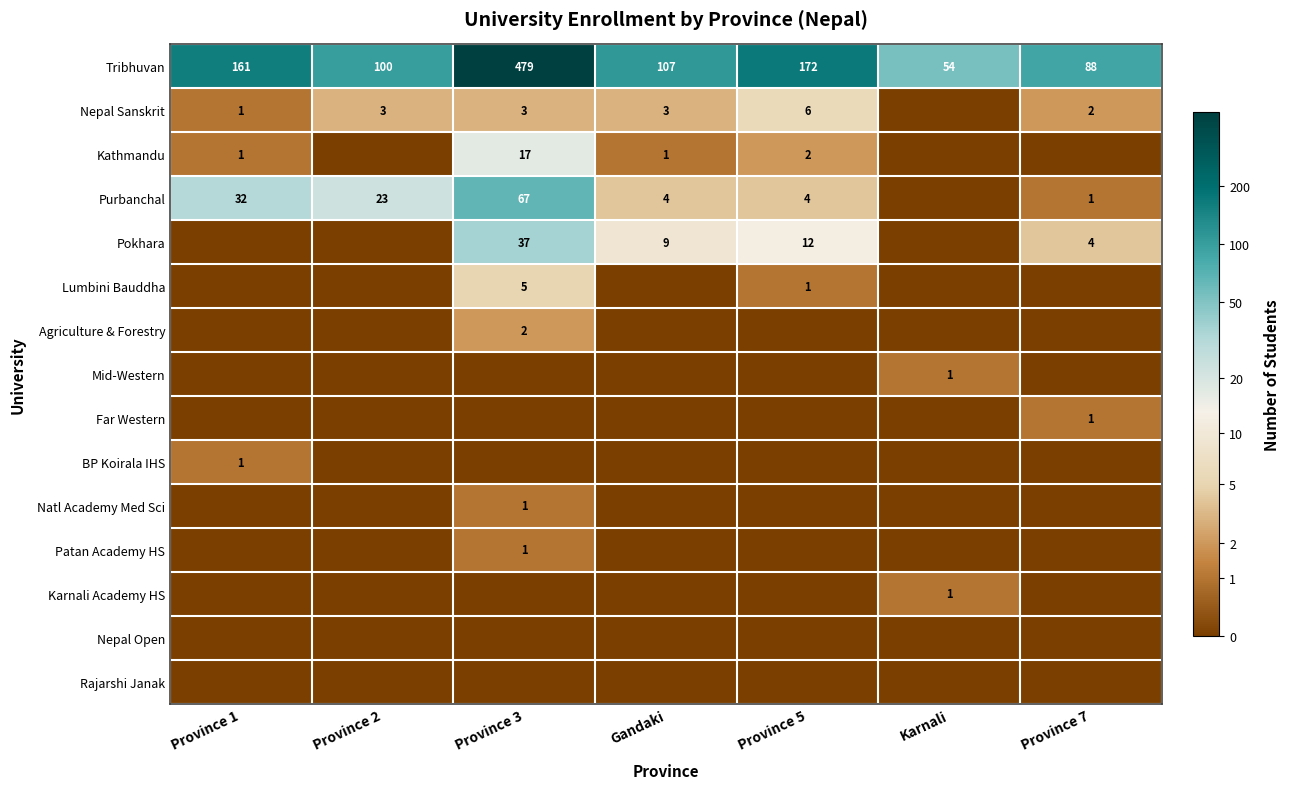

True or false: Pokhara has a value of 37 at Province 3.

True